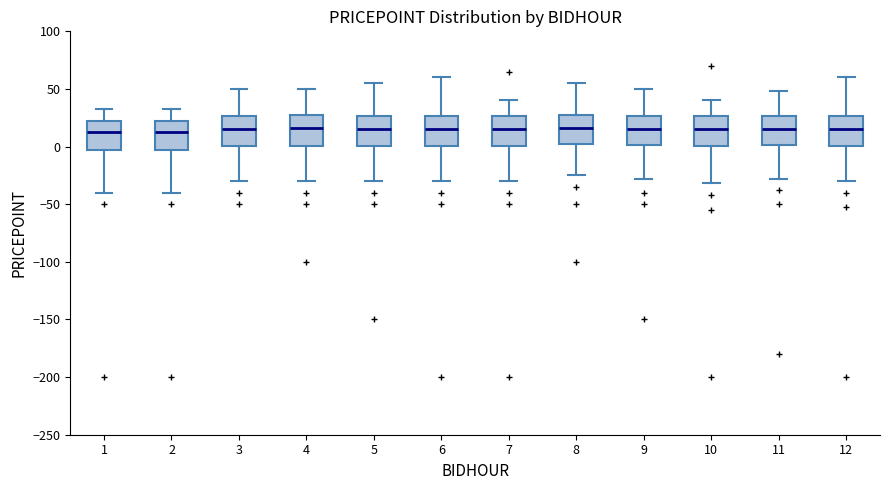

Where is the lower edge of the box at x = 4 on the y-axis? The values are not printed on the chart, so give them approximately, as read against the axis.

0